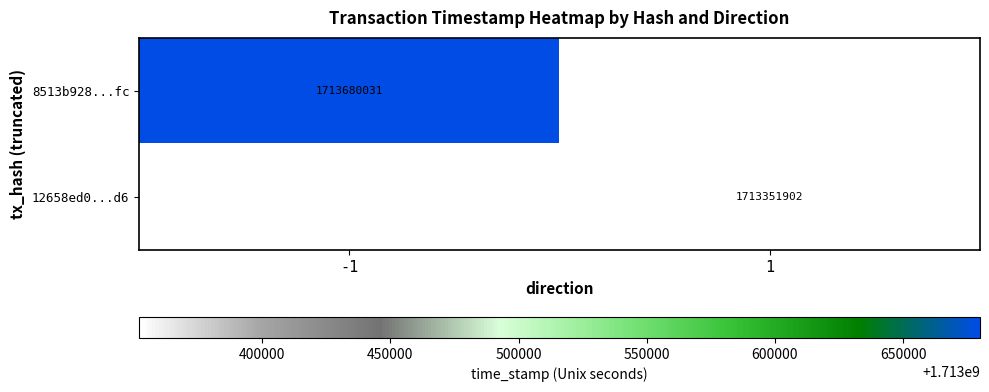

True or false: 8513b928...fc has a value of 2779498633 at -1.

False